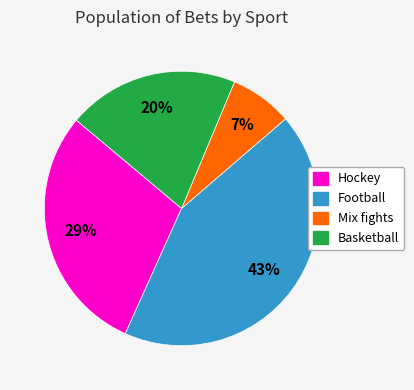

To the nearest percent, what is the average slice percentage?

25%